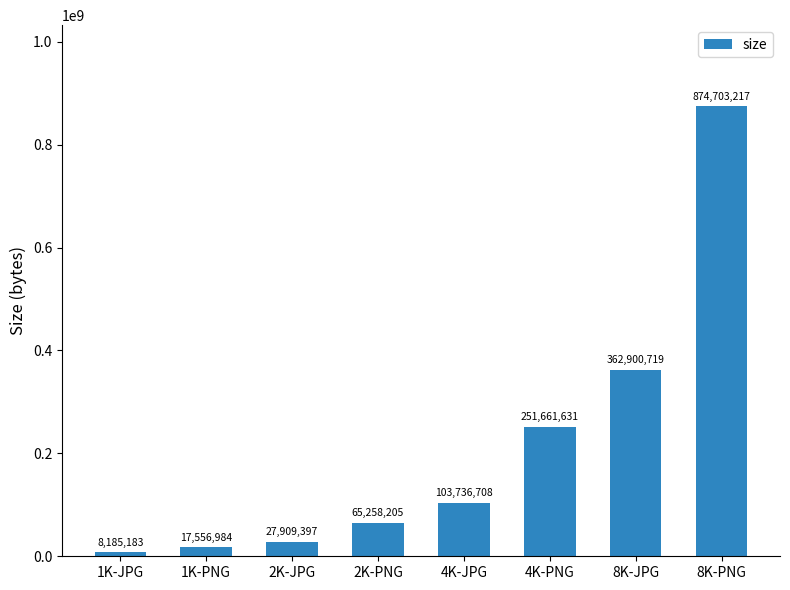

What position from the left is 4K-JPG?

5